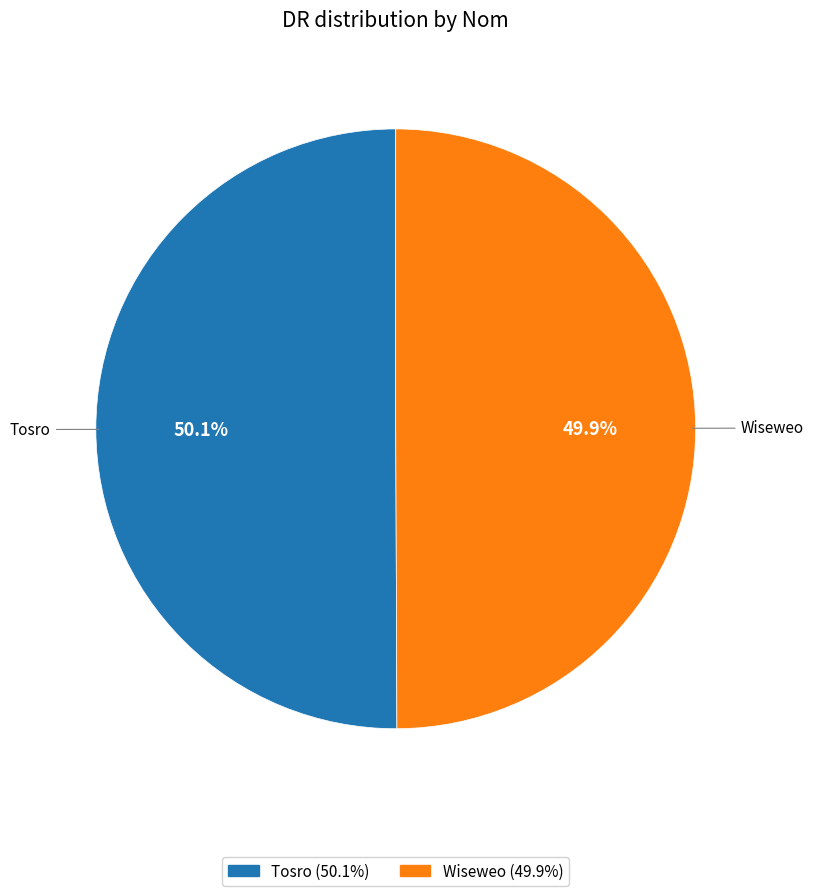

Is there any slice that represents more than half of the pie?

Yes